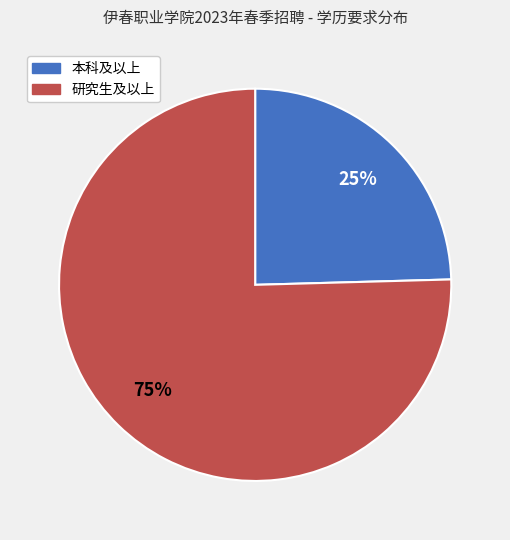

Between 本科及以上 and 研究生及以上, which is larger?

研究生及以上